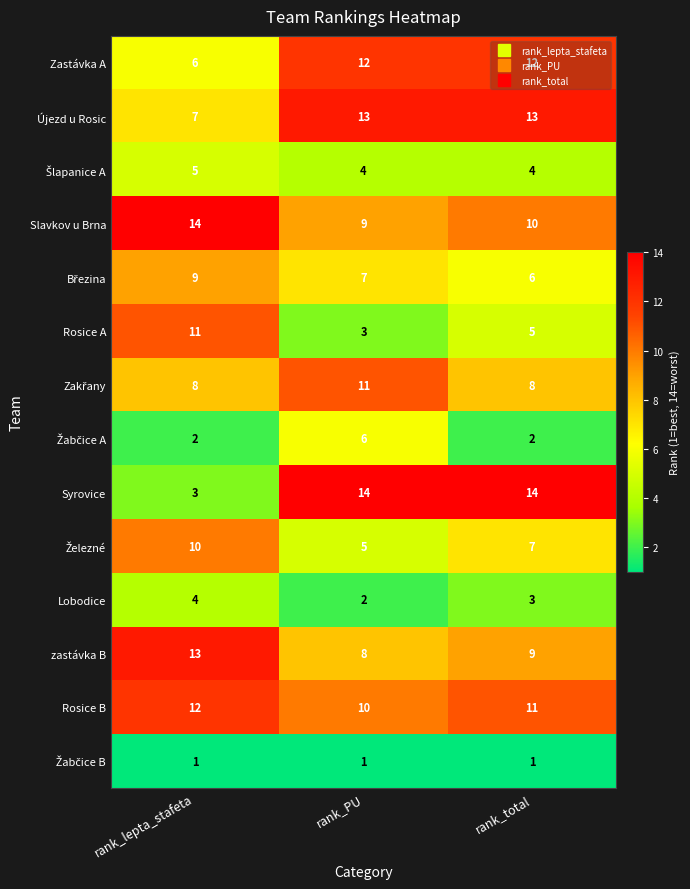

What is the maximum value for Rosice A?

11